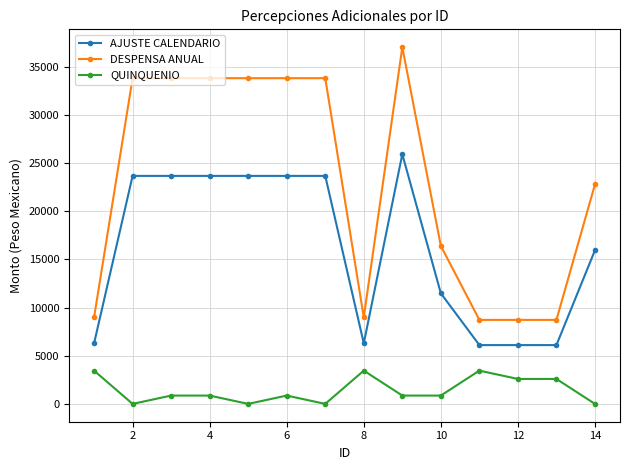

Which series has the largest range (max minus min)?

DESPENSA ANUAL